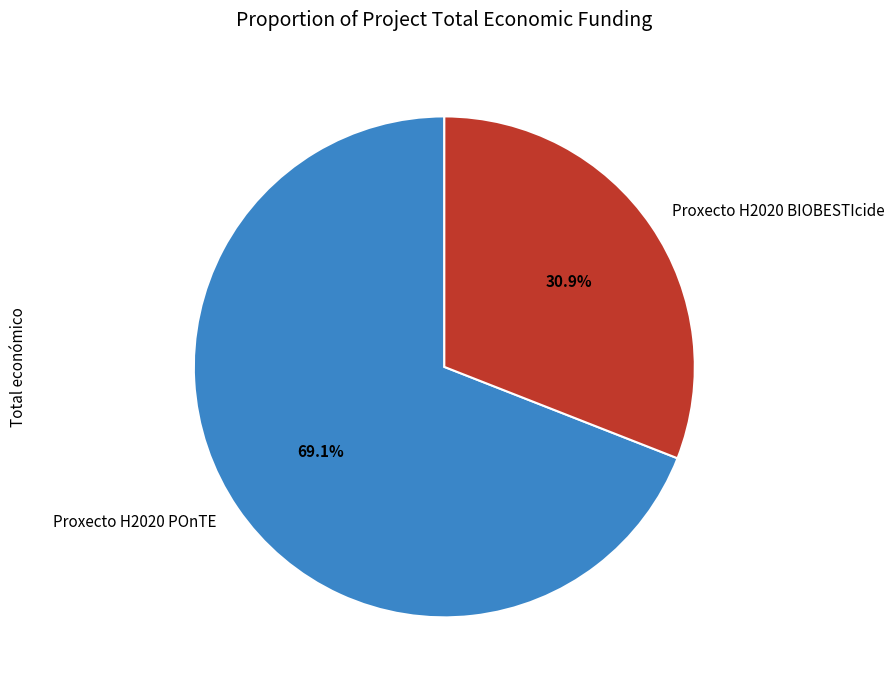

True or false: Proxecto H2020 BIOBESTIcide accounts for 37% of the total.

False